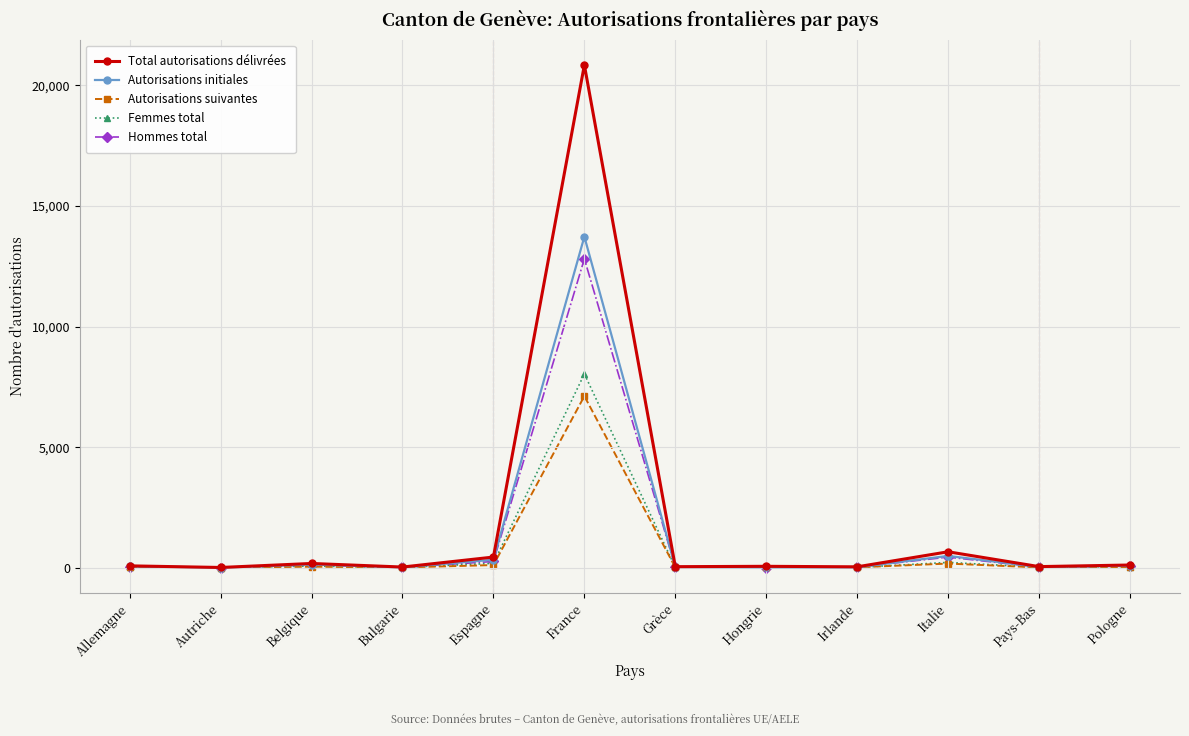

Does the chart display data point markers on the line(s)?

Yes